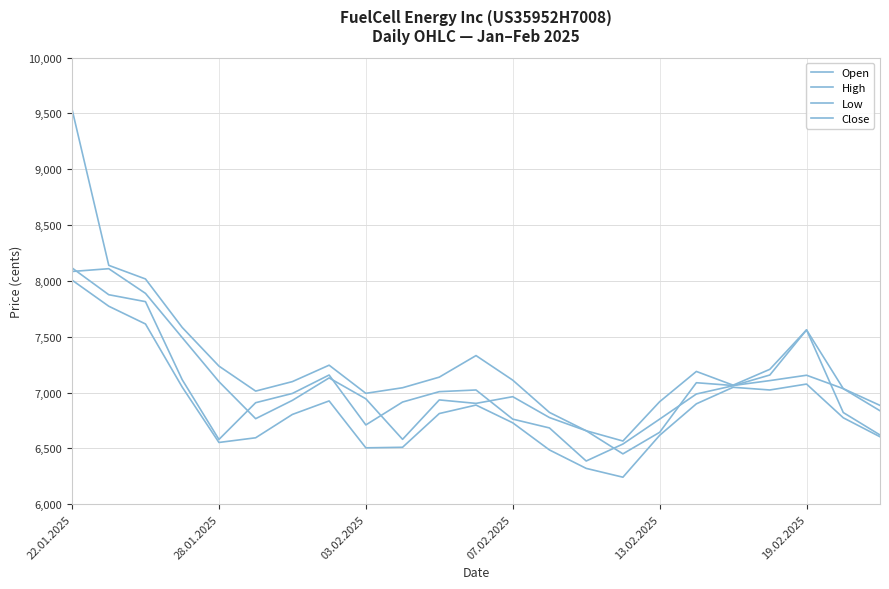

Does the chart have visible grid lines?

Yes